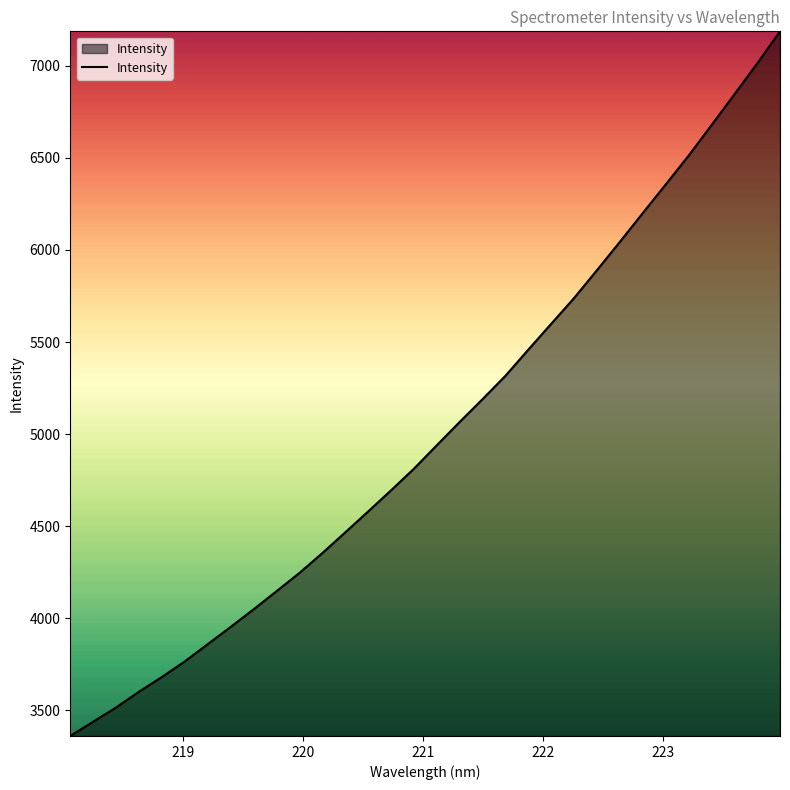

True or false: there are more than 0 points higher than both neighbors.

False